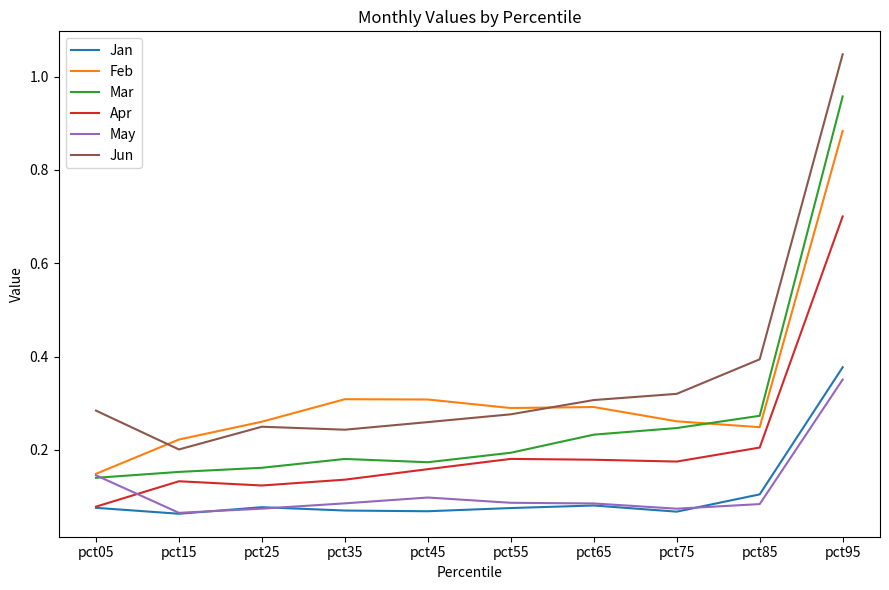

List the series in order of their peak value, lowest first.

May, Jan, Apr, Feb, Mar, Jun